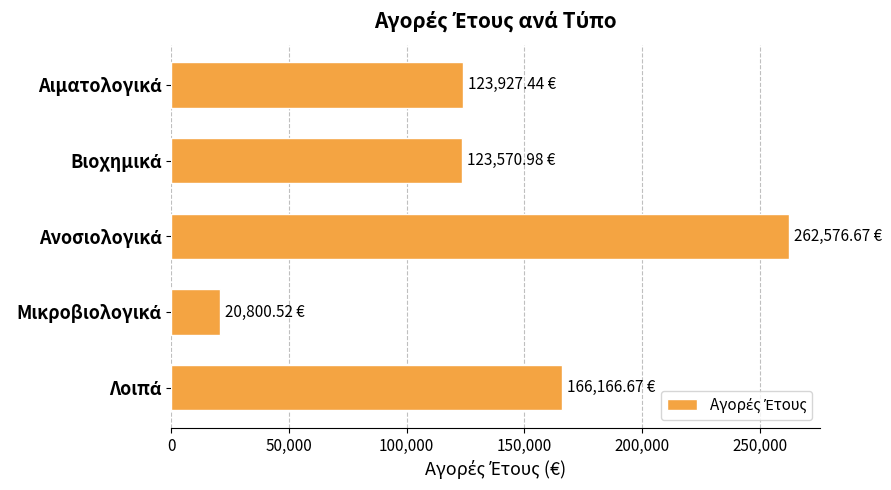

What is the sum of all values?

697042.3